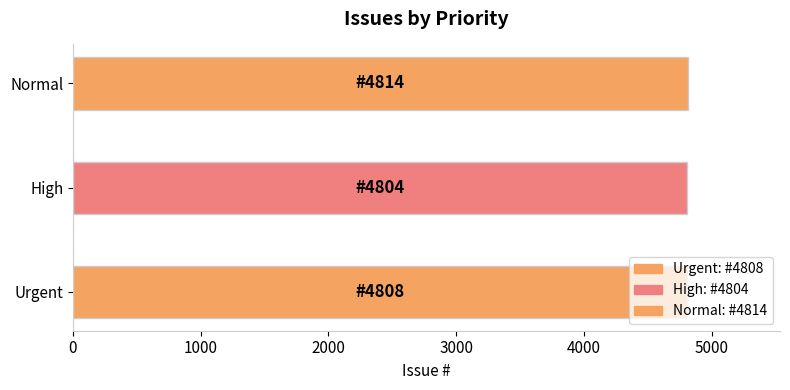

What is the greatest value displayed?

4814